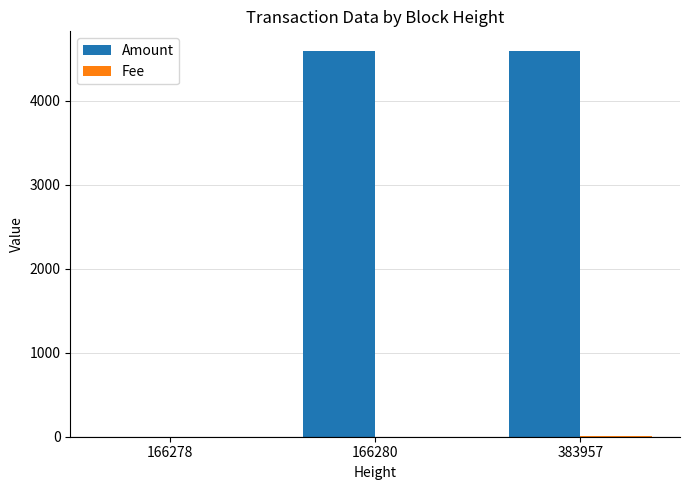

The Amount series shows 2796 at 166278. True or false?

False